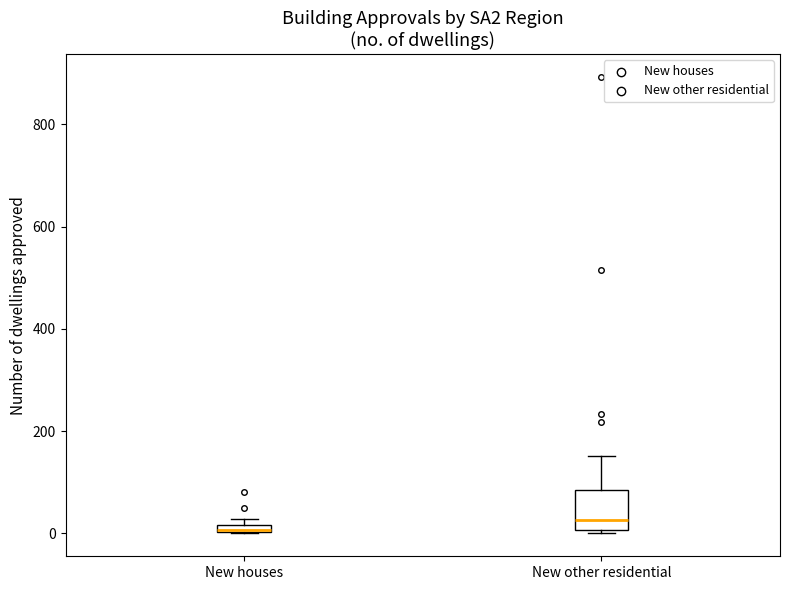

Which box has the highest median line?

New other residential